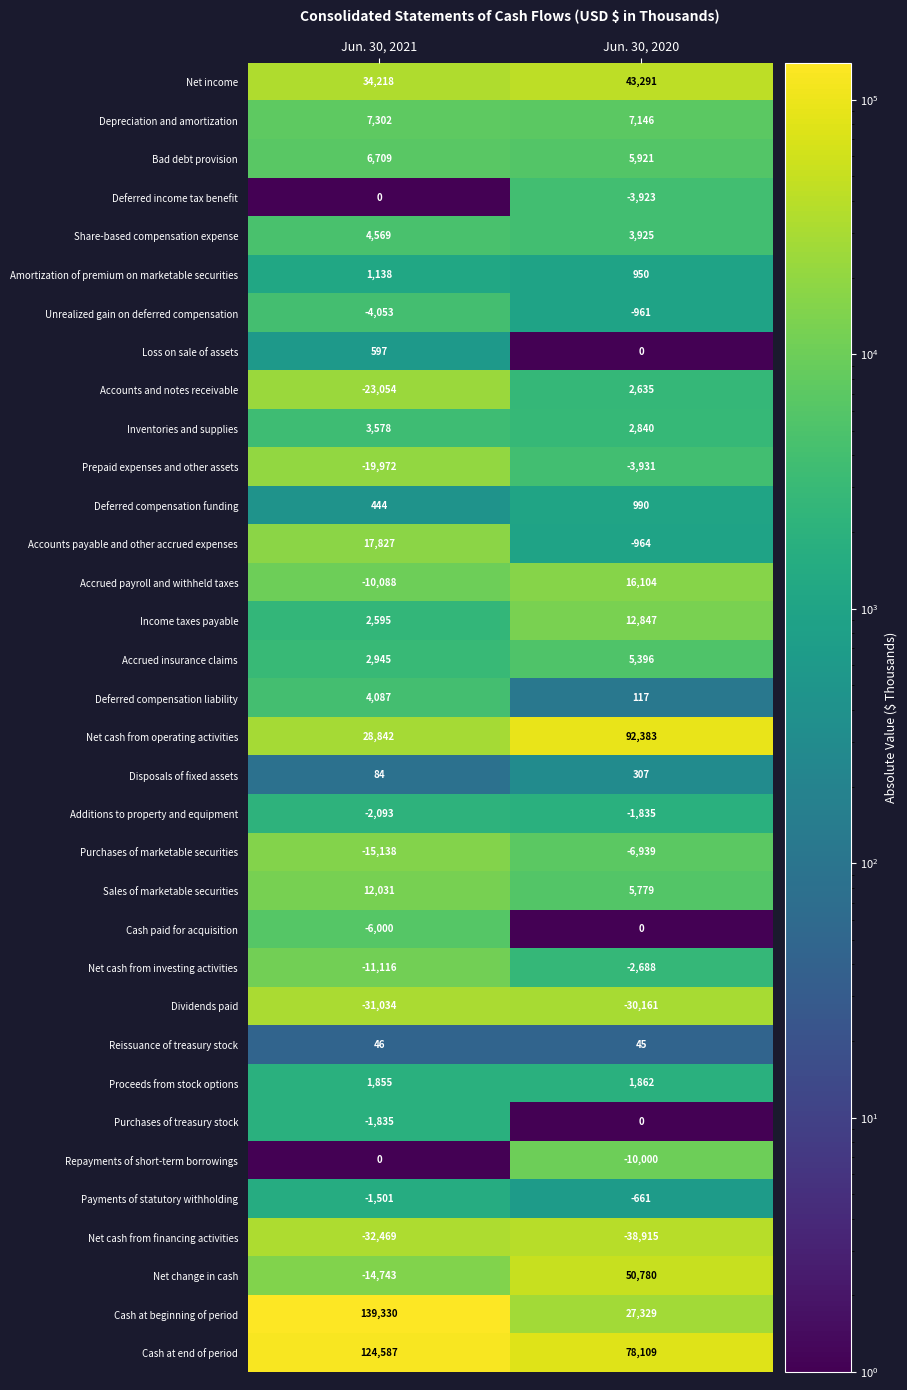

What value does the Accounts and notes receivable series have at Jun. 30, 2020, to the nearest 50?

2650